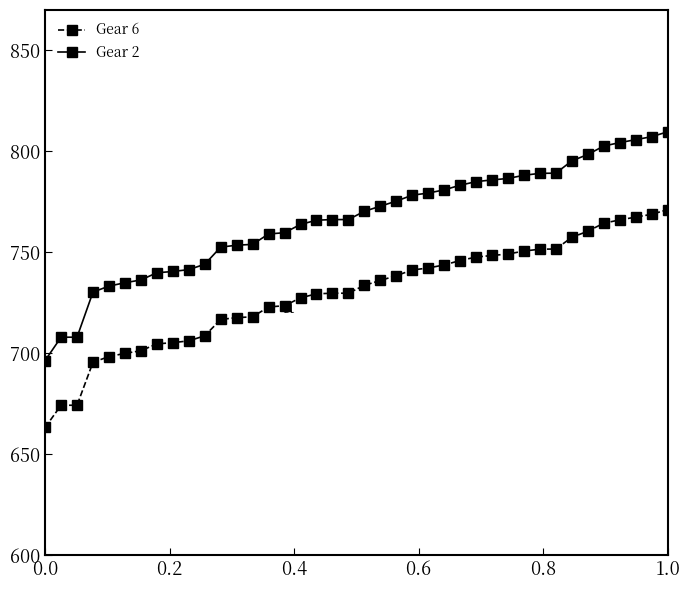

List the series in order of their overall mean, highest first.

Gear 2, Gear 6